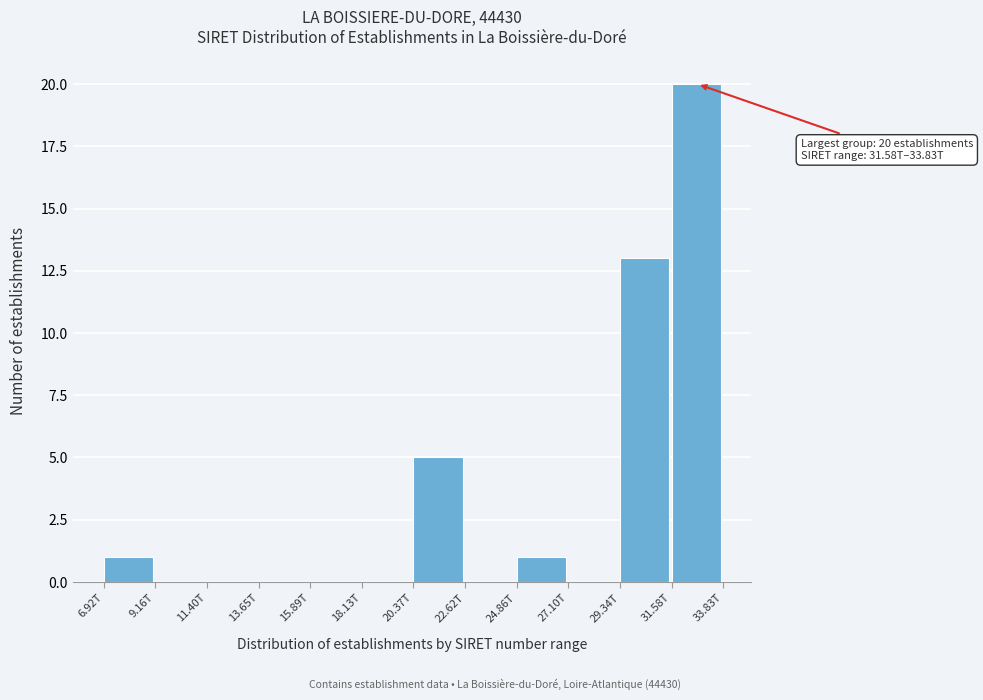

Reading right to left, transcribe all the data shown in this chart.

31.58T=20	29.34T=13	27.10T=0	24.86T=1	22.62T=0	20.37T=5	18.13T=0	15.89T=0	13.65T=0	11.40T=0	9.16T=0	6.92T=1